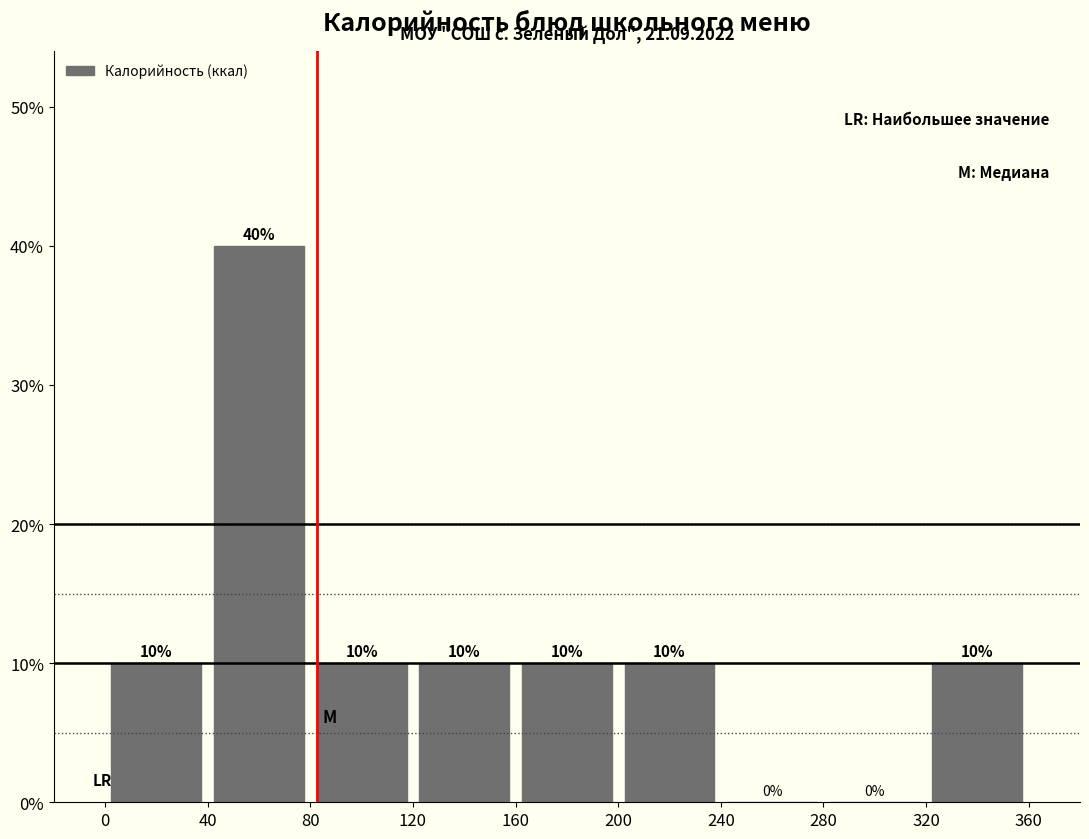

Over which range of the x-axis is the bar tallest?

40 to 80